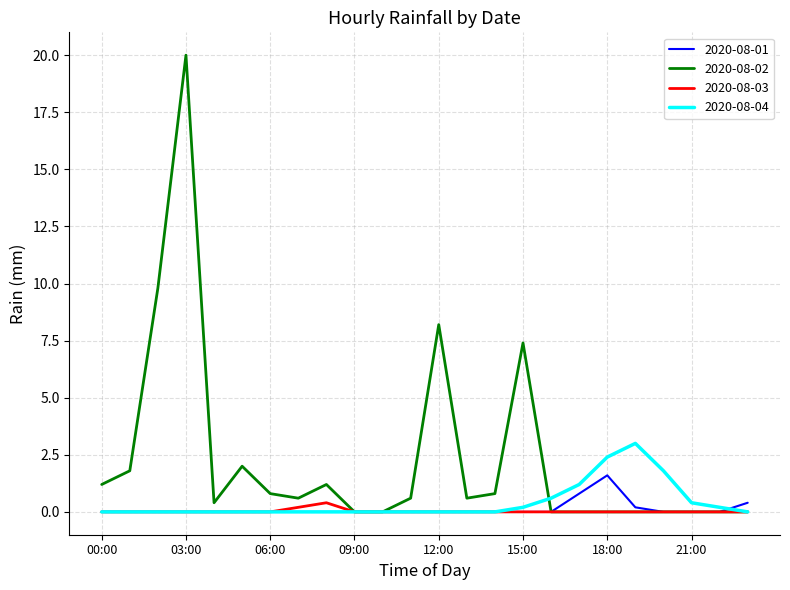

What is the maximum value for 2020-08-01?

1.6